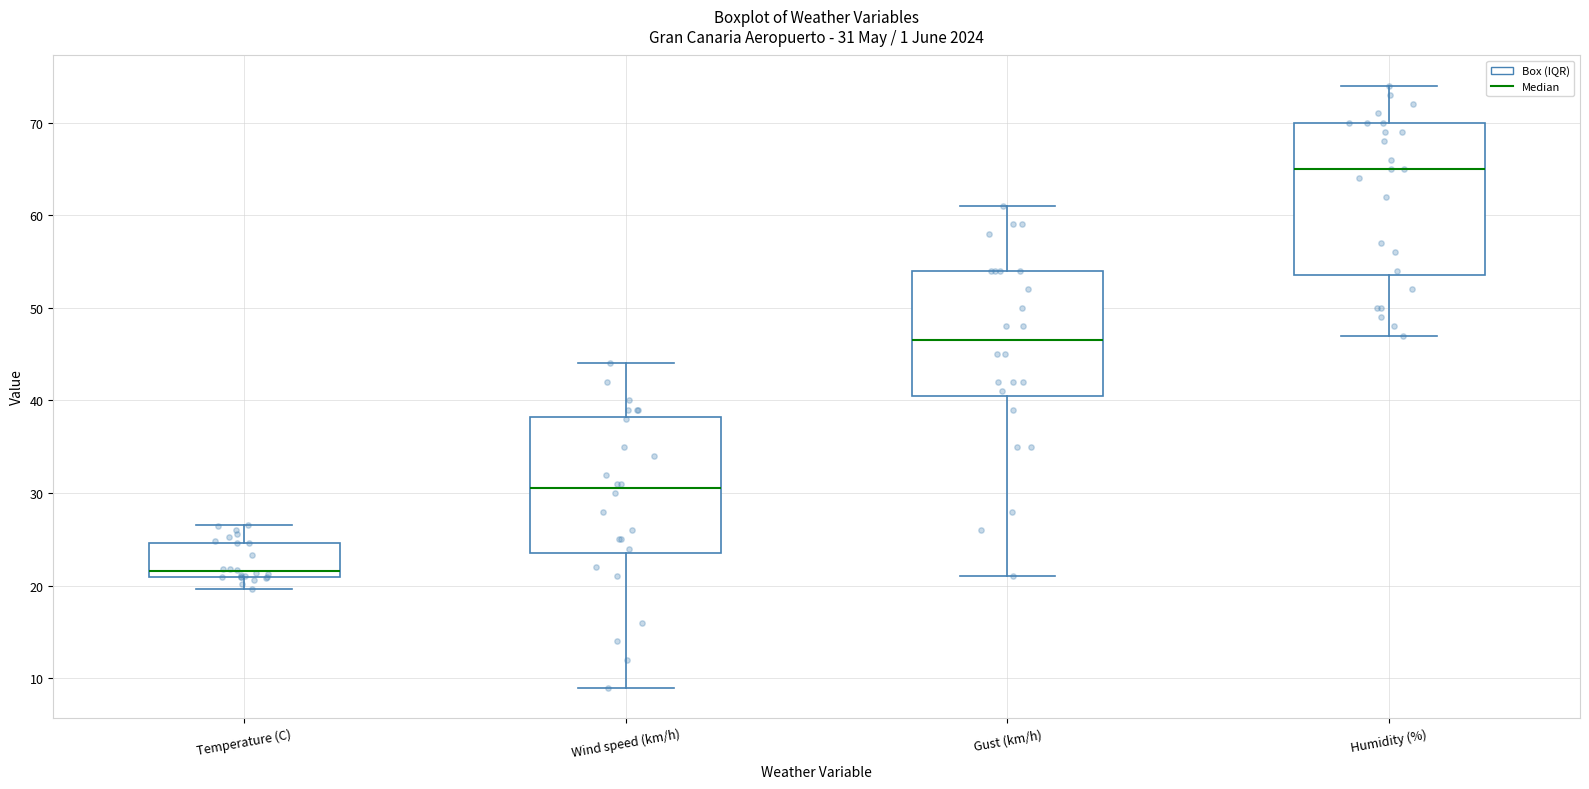

Which box has the lowest median line?

Temperature (C)